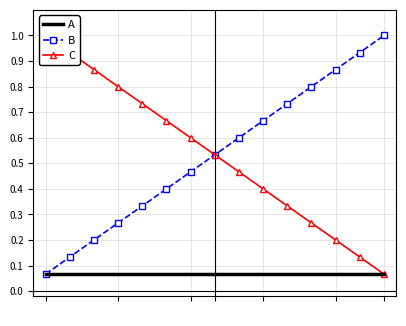

True or false: A and B cross at least once.

False